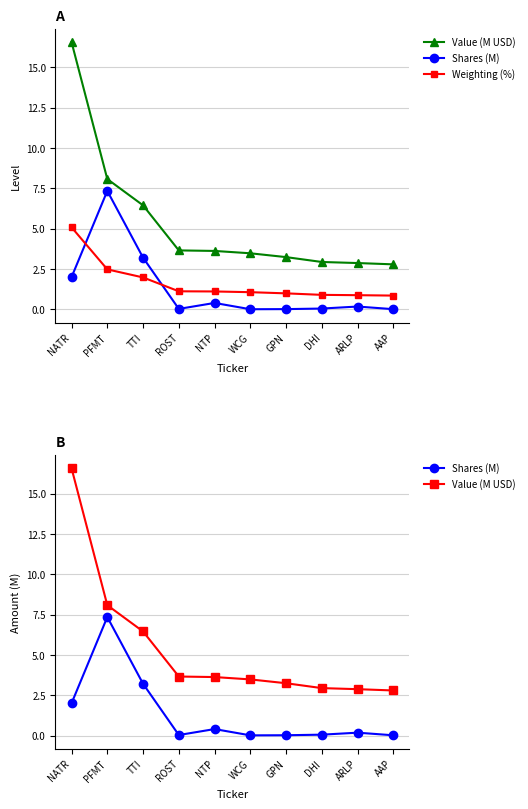

Where is the first local maximum for Shares (M)?

PFMT